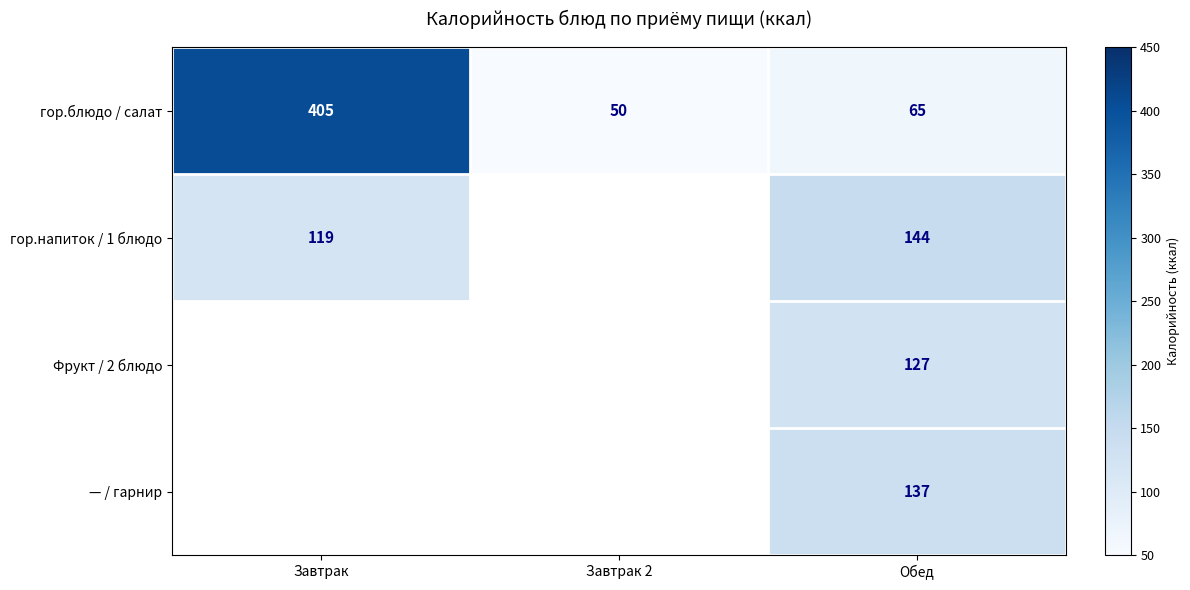

What is the spread (max minus min) of values at Обед?

79